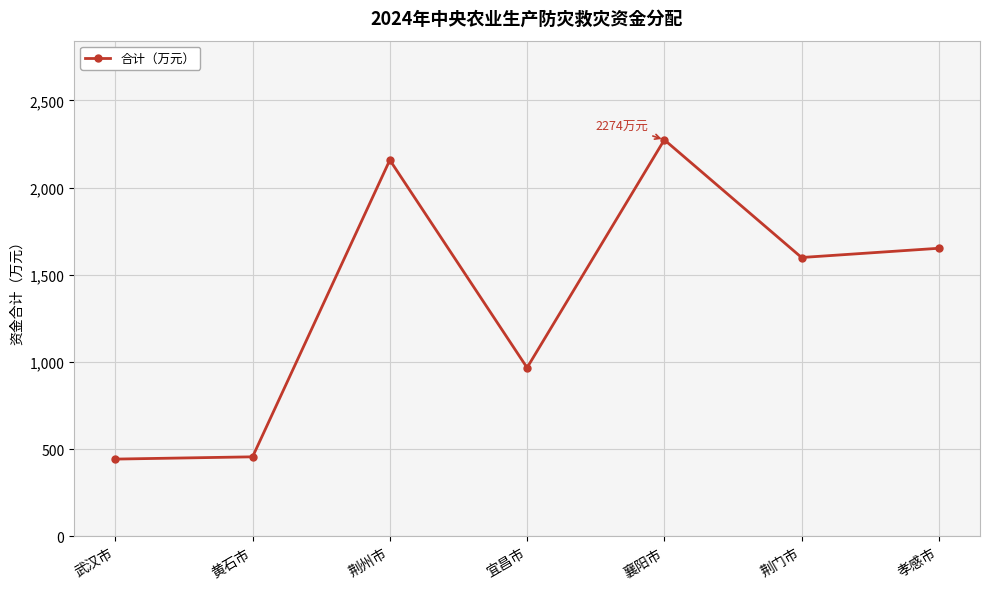

Where is the data nearest to the value 1358?

荆门市